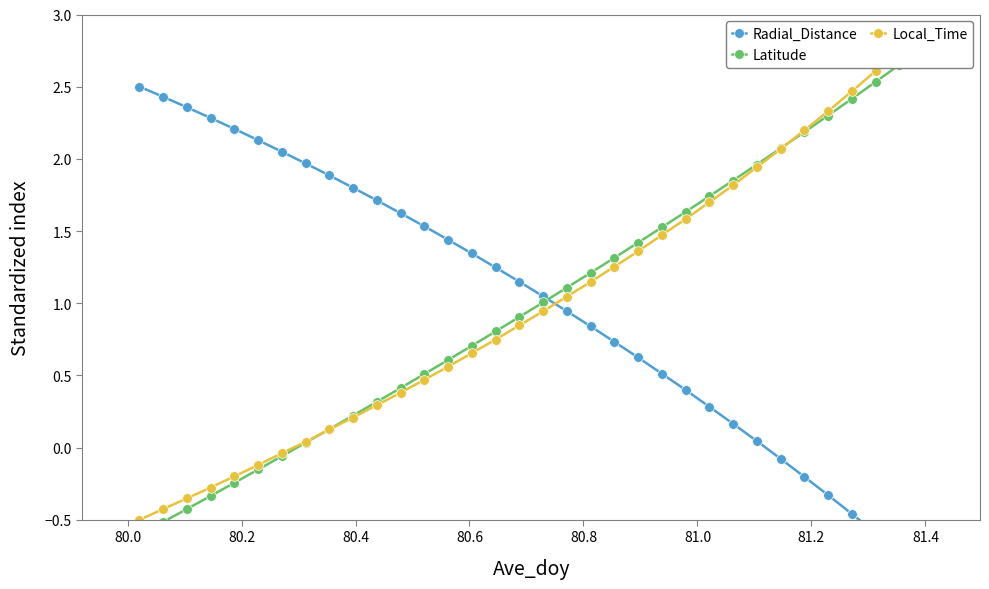

How many lines are shown in the chart?

3